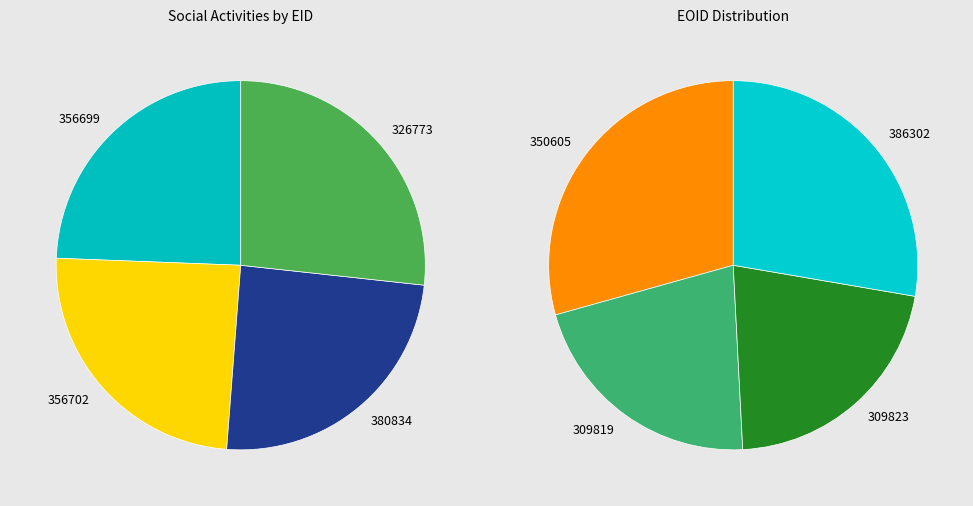

Is the sum of 386302 and 350605 greater than half?

No